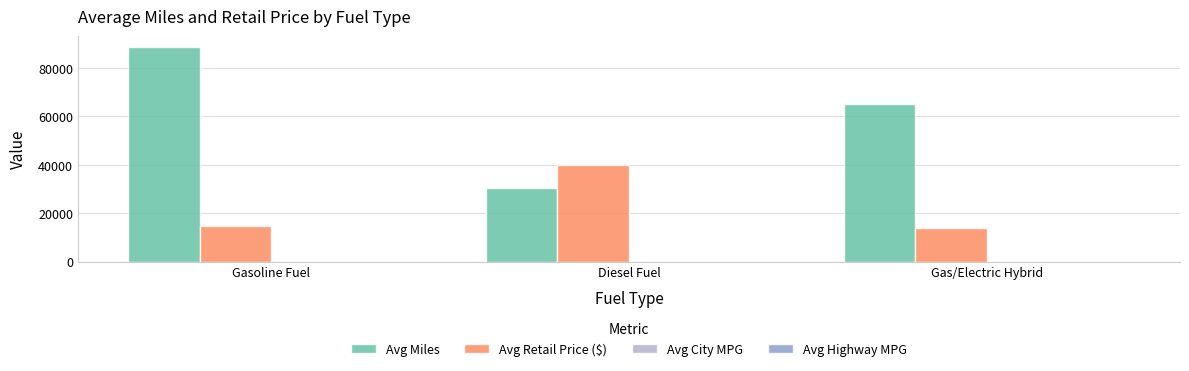

At which label is Avg Retail Price ($) closest to 26995?

Gasoline Fuel